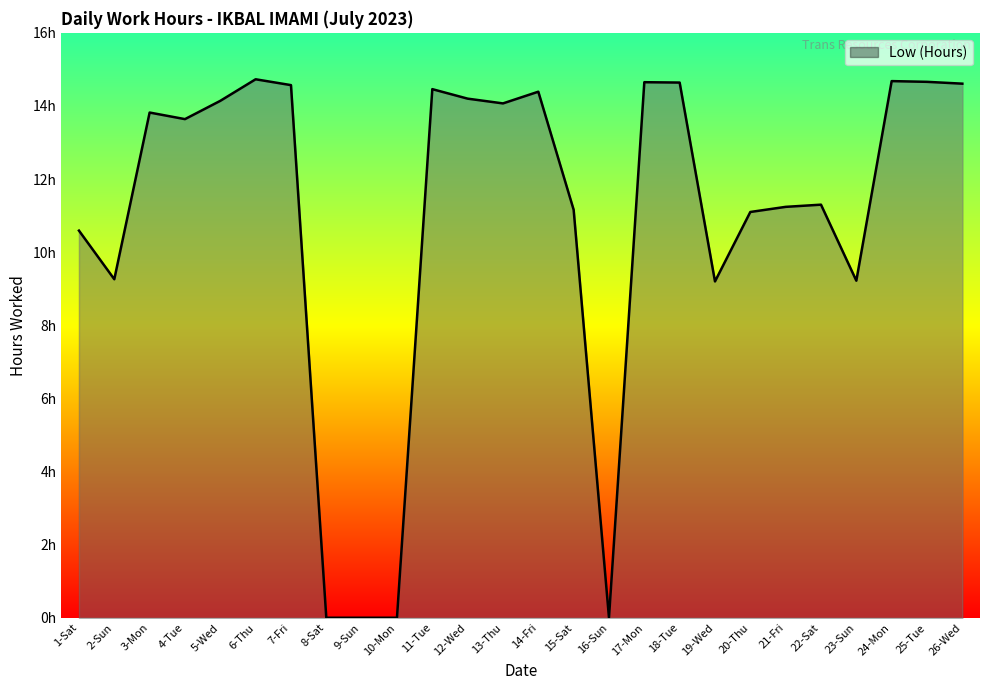

What is the average value?

10.9